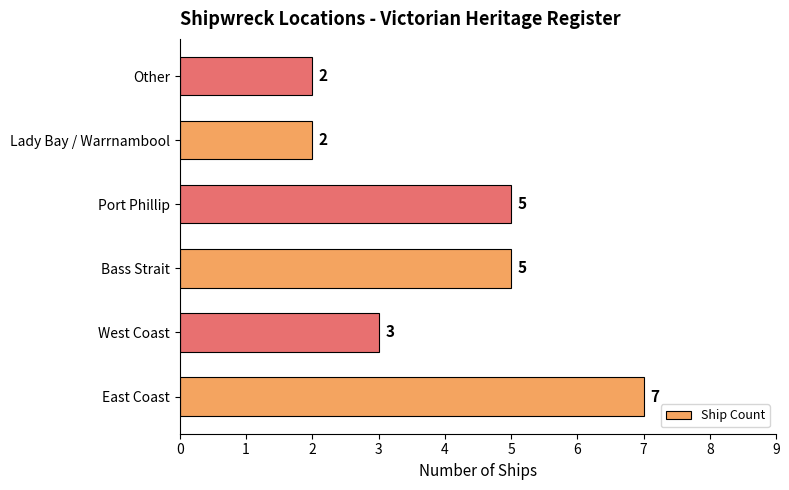

What is the difference between the maximum and second lowest values?

5